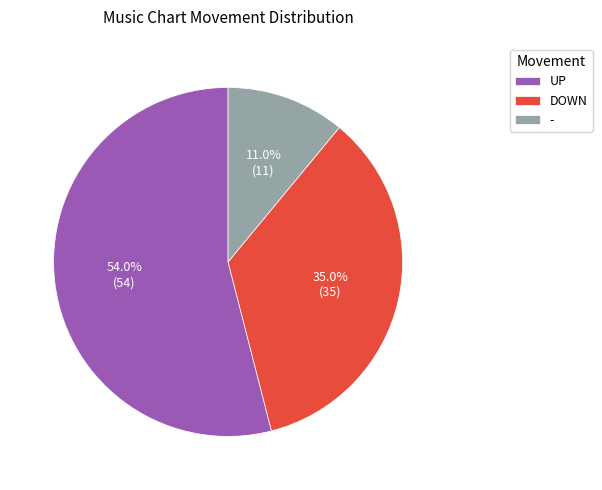

Approximately how many times larger is the value at UP compared to DOWN?

1.5